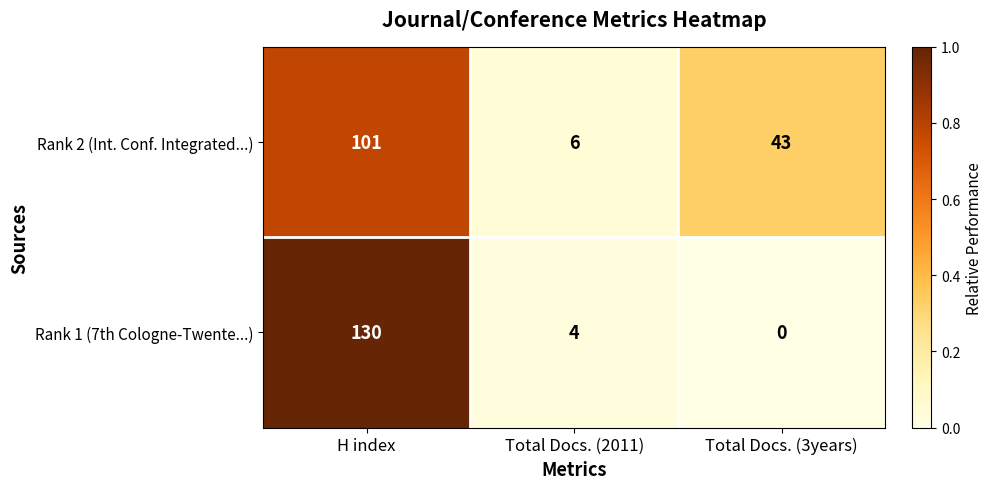

True or false: Rank 2 (Int. Conf. Integrated...) has a value of 73 at Total Docs. (3years).

False